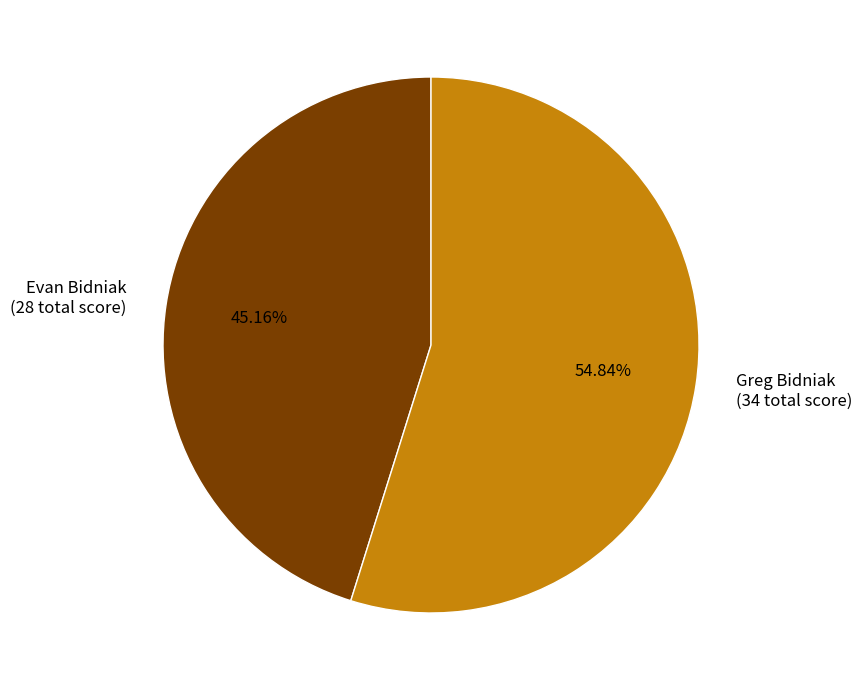

Which slice represents more than half of the pie?

Greg Bidniak (34 total score)